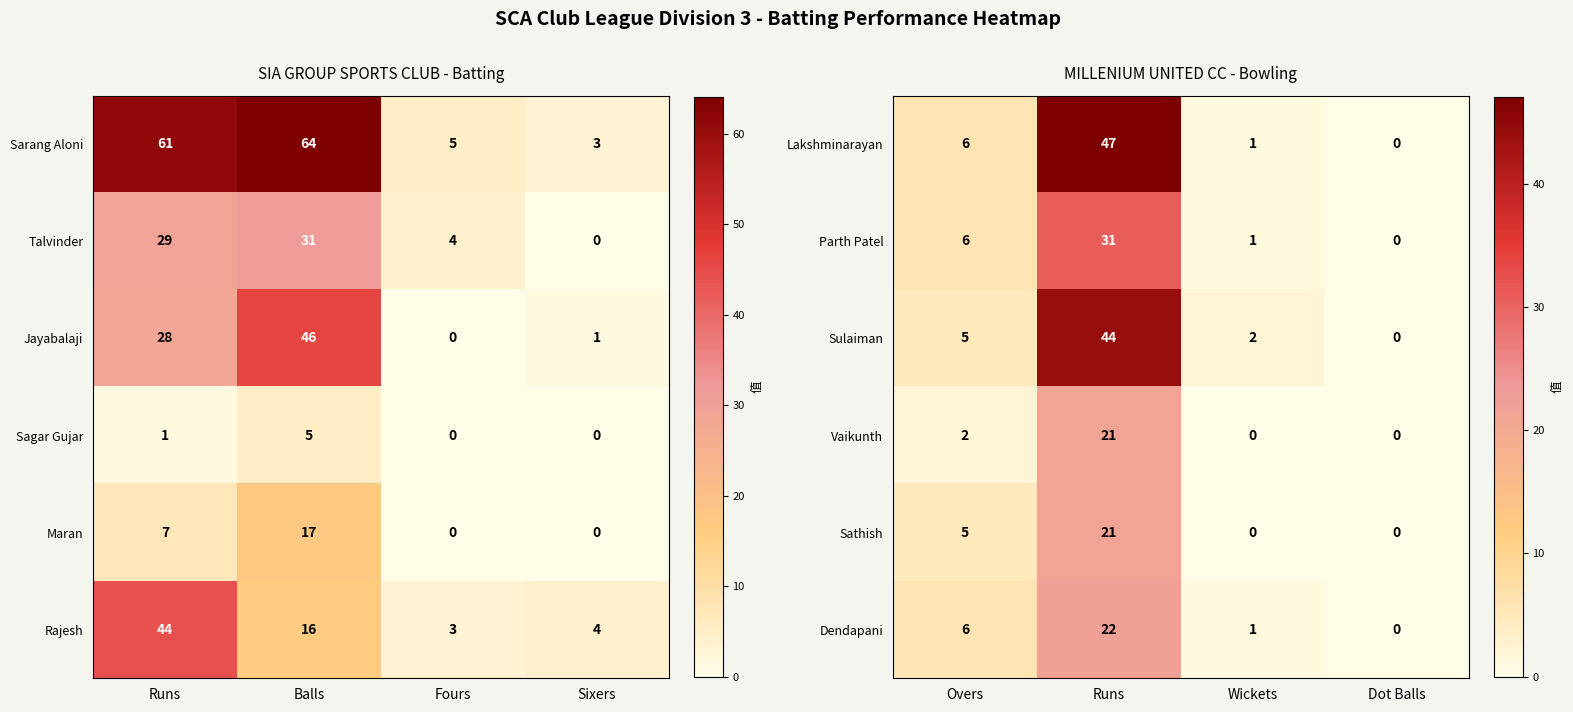

Where is Vaikunth nearest to the value 10?

Overs